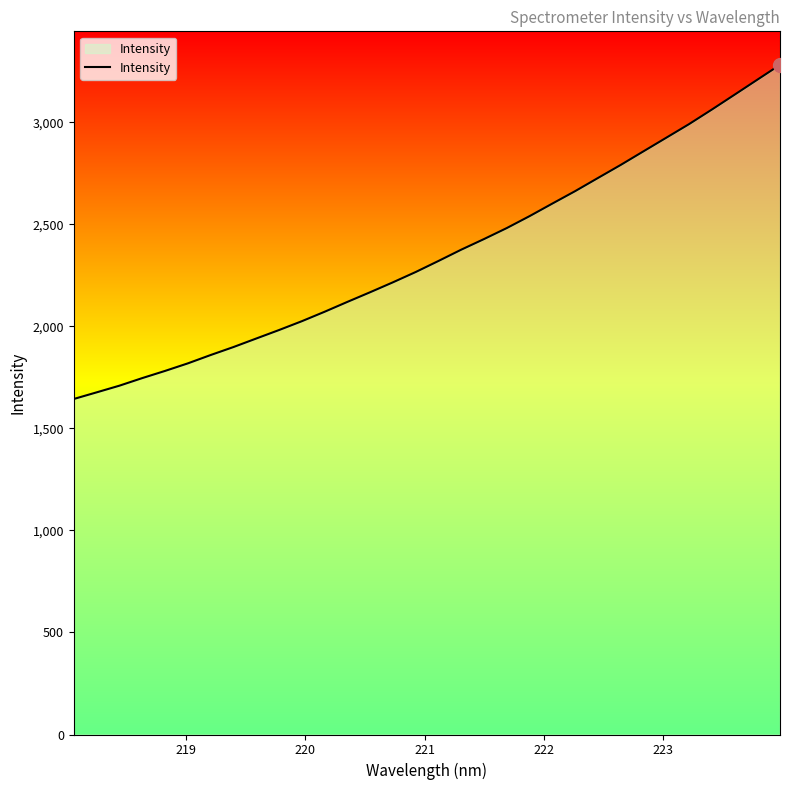

What is the minimum value shown in the chart?

1644.2